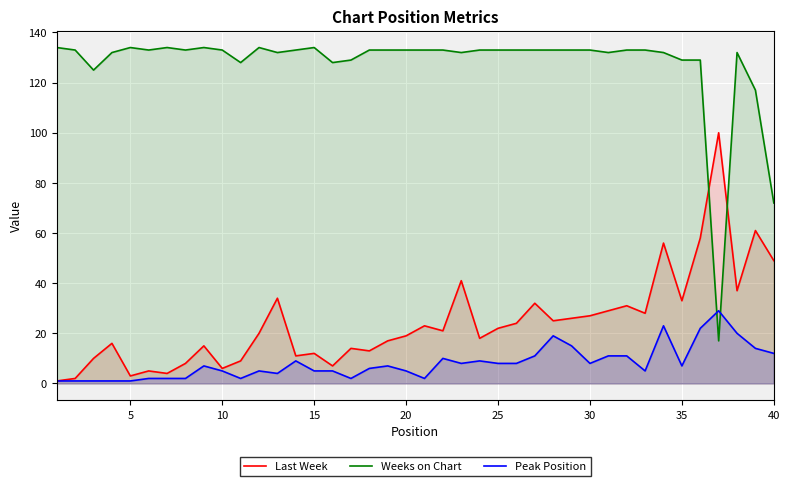

Which series has the largest range (max minus min)?

Weeks on Chart